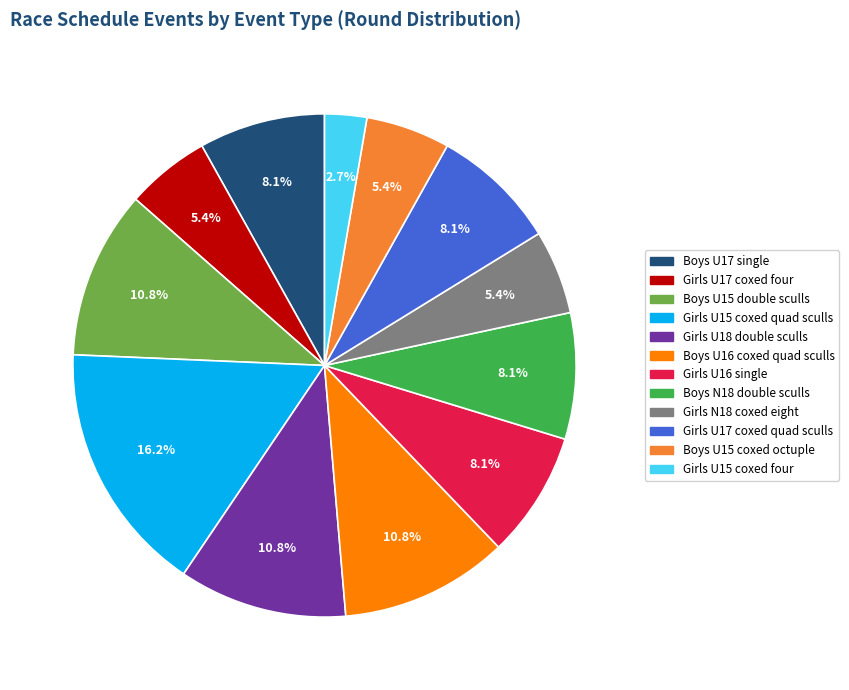

Does Boys N18 double sculls represent more than half of the total?

No